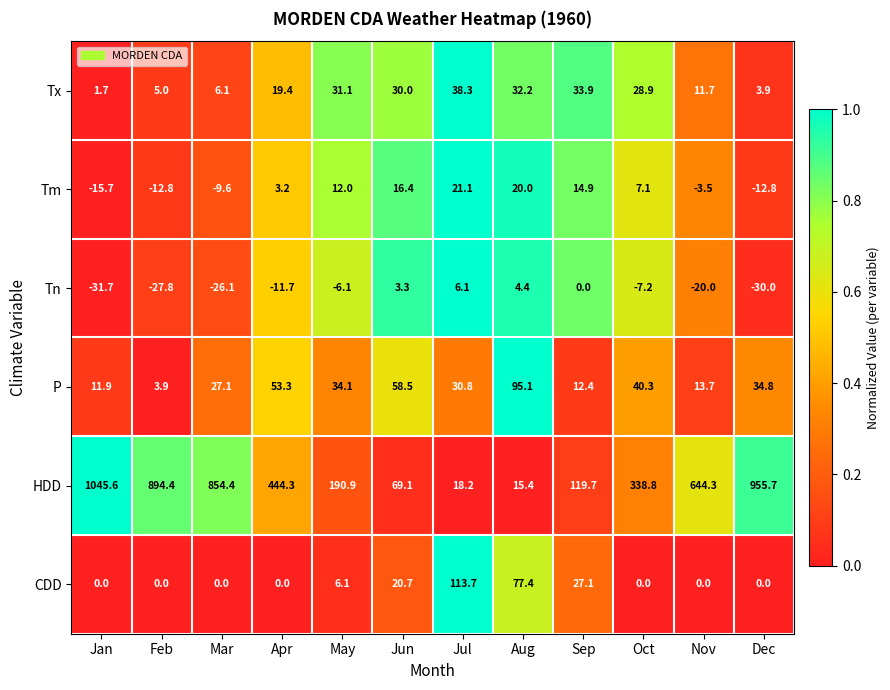

What is the total value across all series at Jan?

1011.8